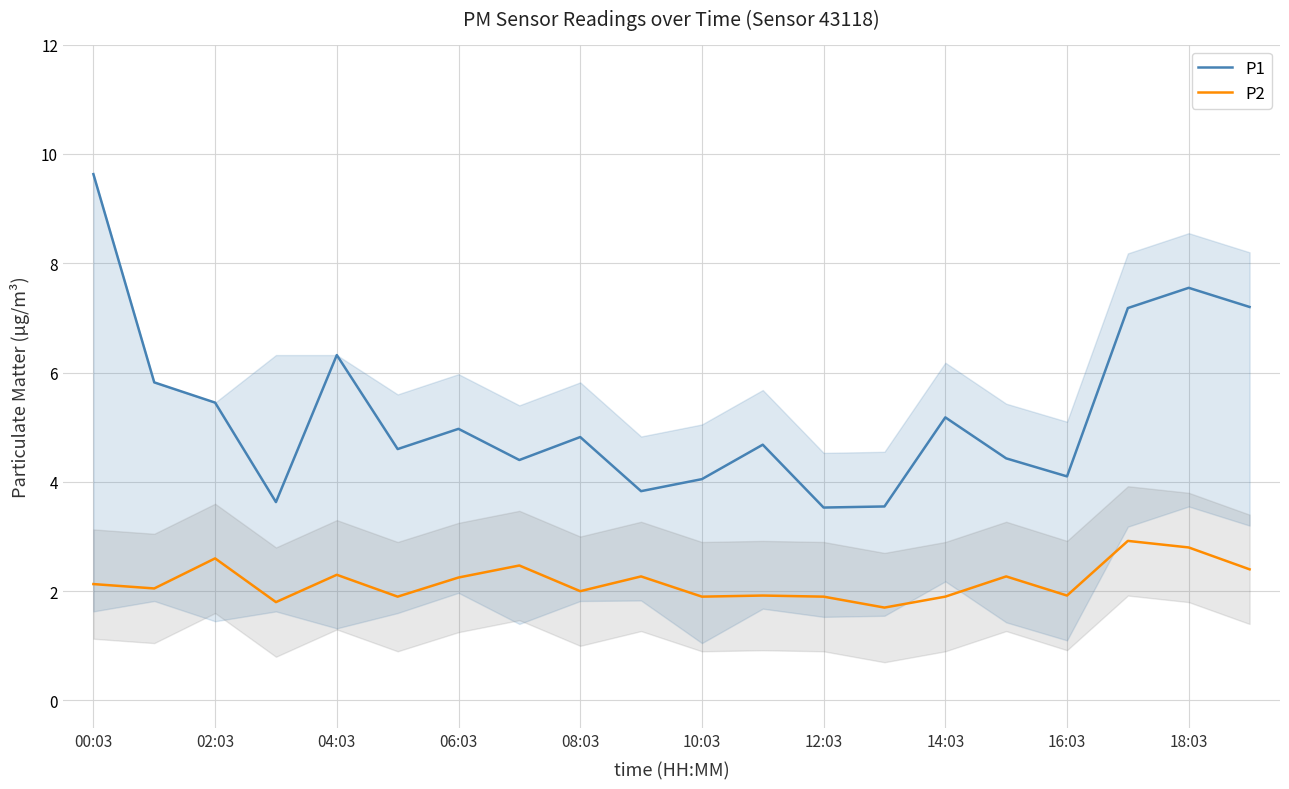

Does the chart have visible grid lines?

Yes